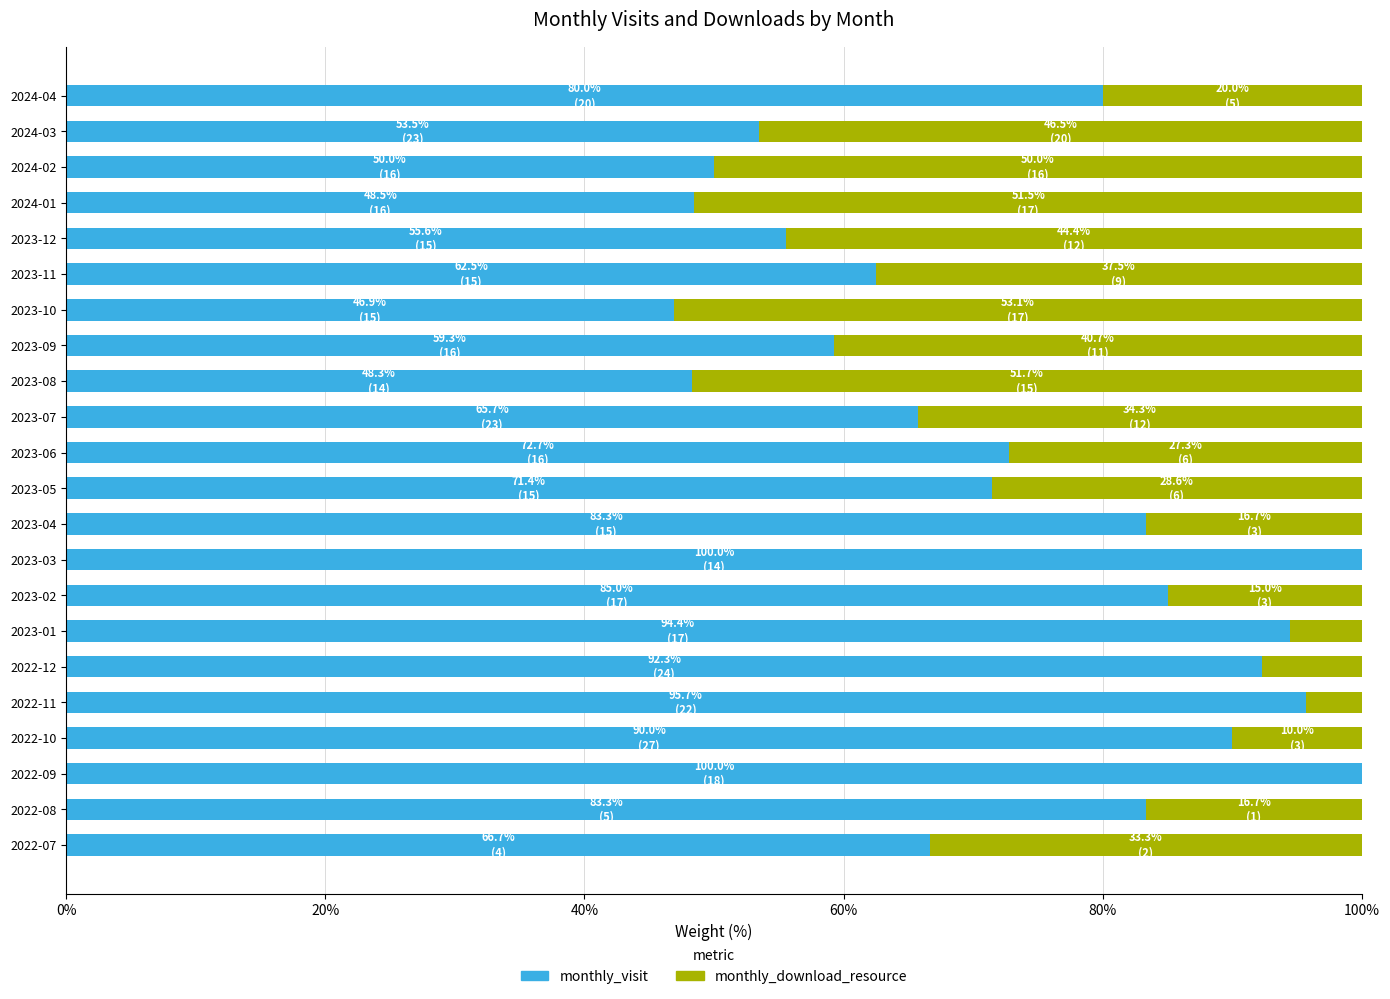

What is the sum of all monthly_visit values?

1605.0